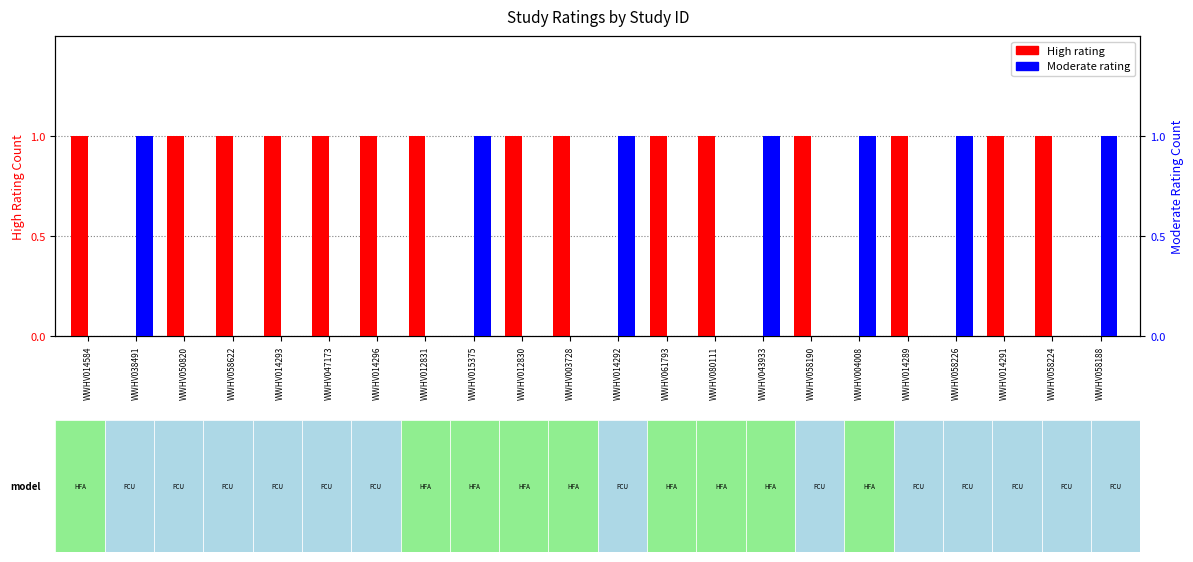

Which series has the largest total across all categories?

High